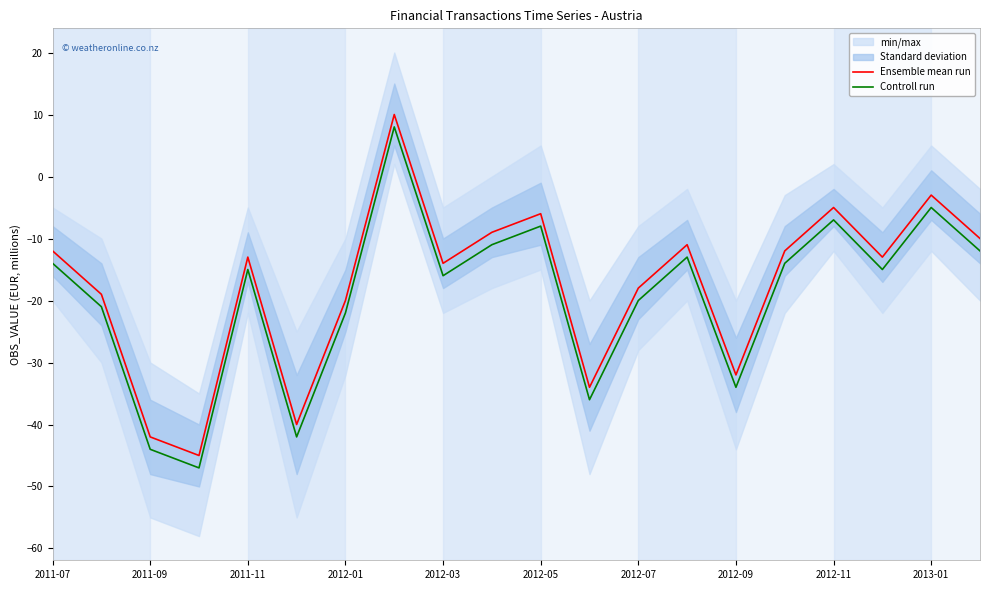

What is the average value of the Ensemble mean run series?

-17